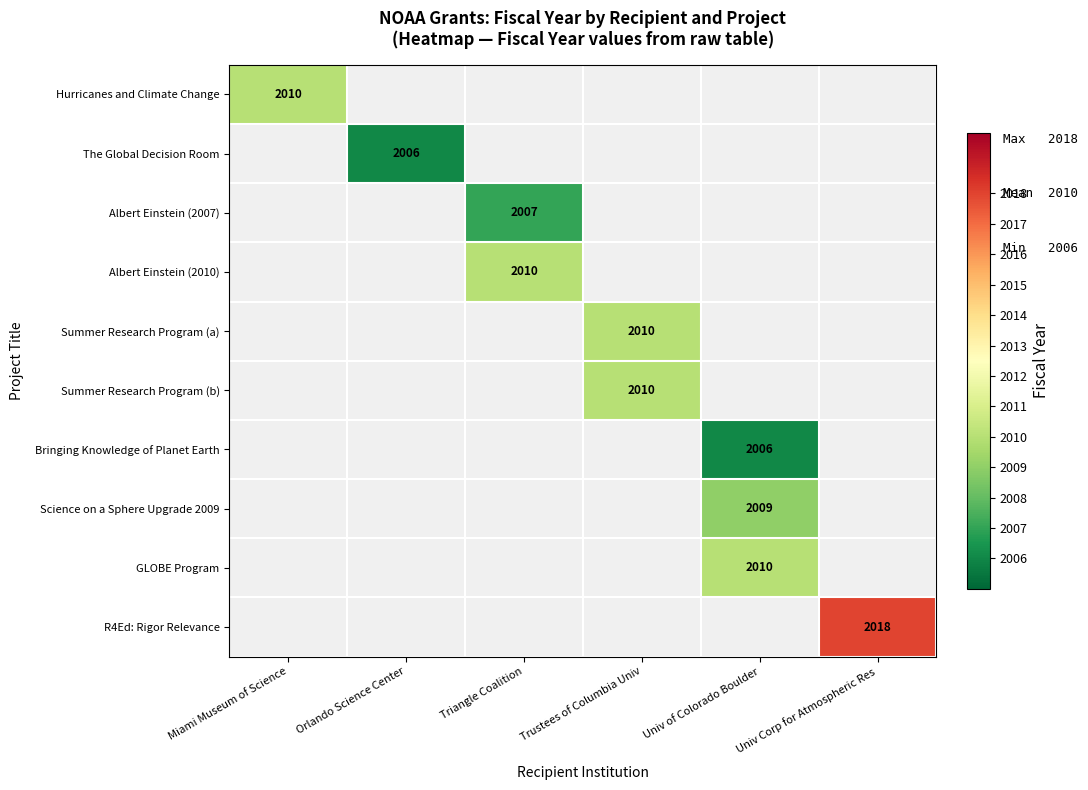

Is it true that Science on a Sphere Upgrade 2009 equals 2009 at Univ of Colorado Boulder?

True